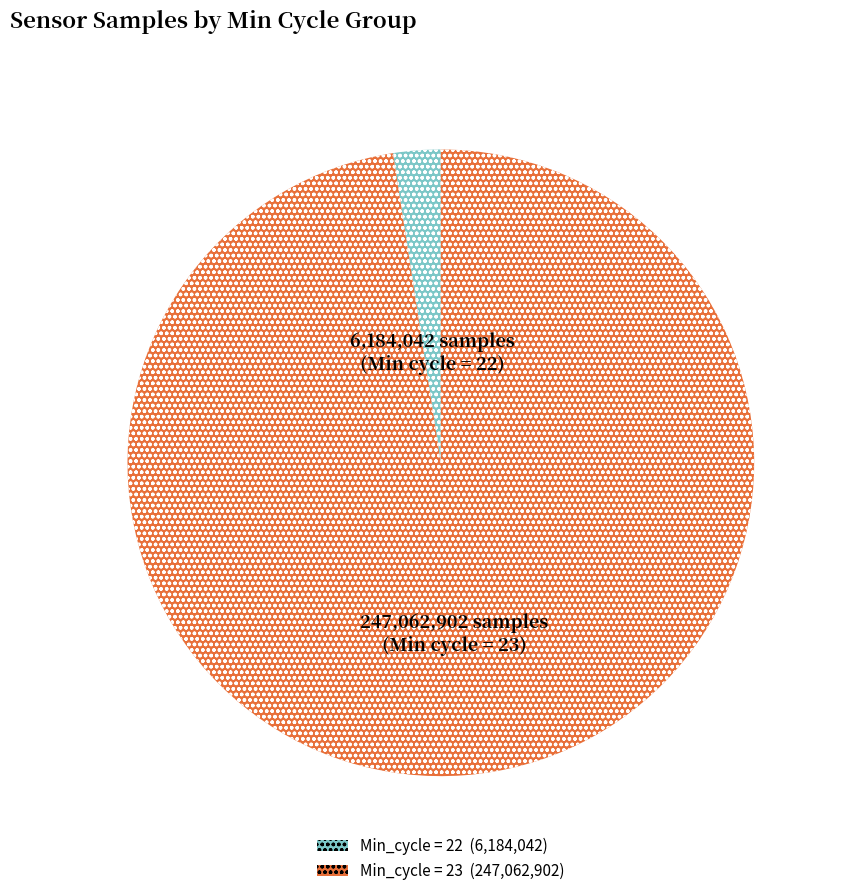

Does any single category account for the majority?

Yes